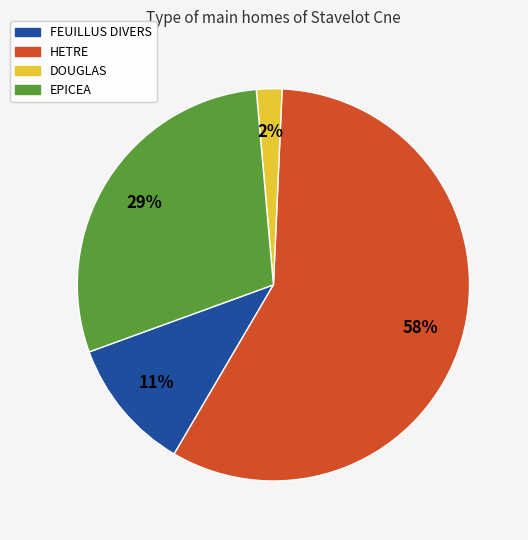

Do HETRE and DOUGLAS together represent more than half of the pie?

Yes